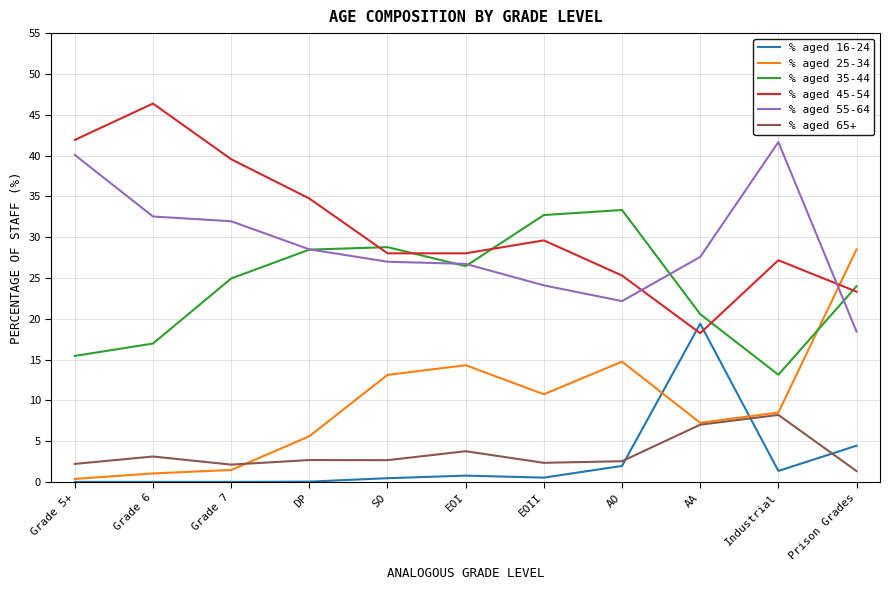

In % aged 25-34, how many points are higher than both neighbors (excluding endpoints)?

2